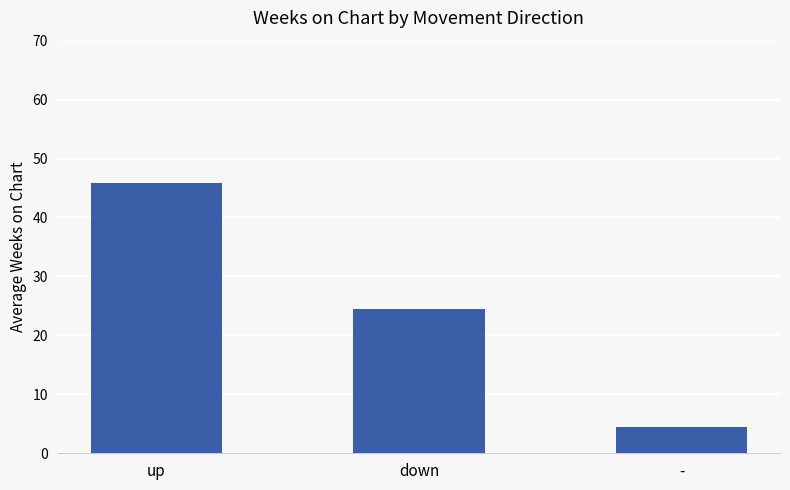

What is the label of the 2nd bar from the left?

down